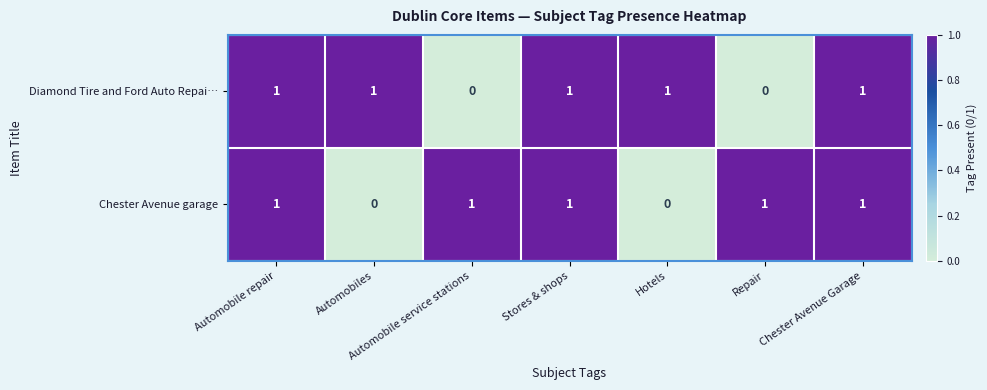

How many Chester Avenue garage values are between 0 and 1?

7